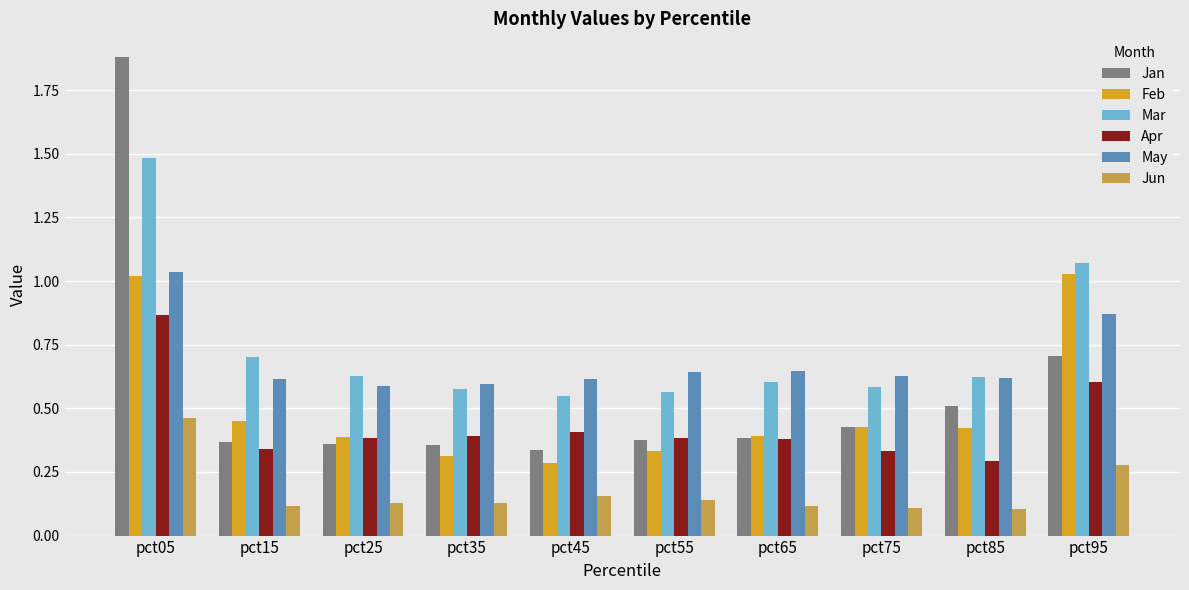

Which series has the largest range (max minus min)?

Jan